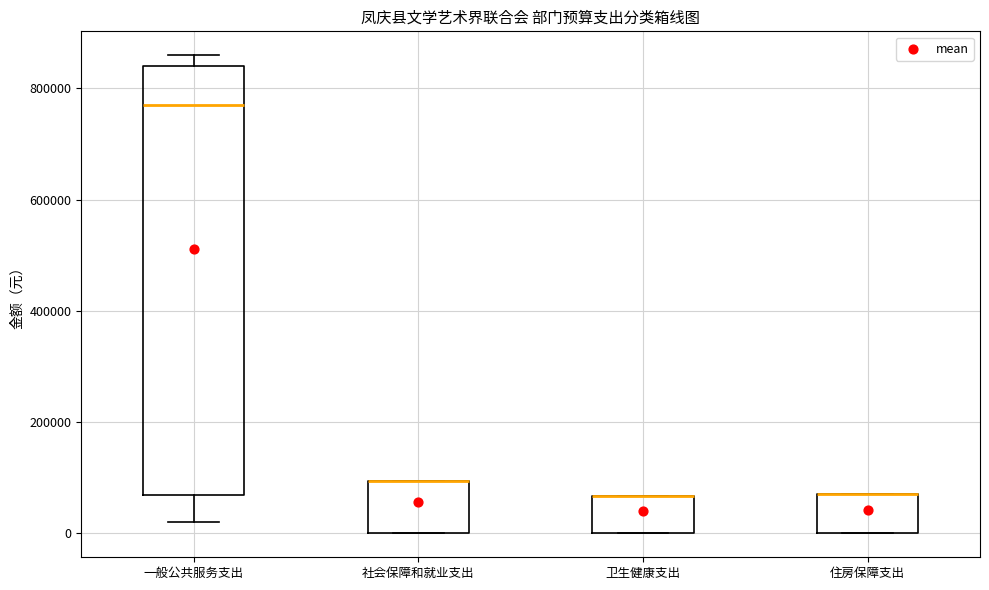

Where is the lower edge of the box for 住房保障支出 on the y-axis? The values are not printed on the chart, so give them approximately, as read against the axis.

0